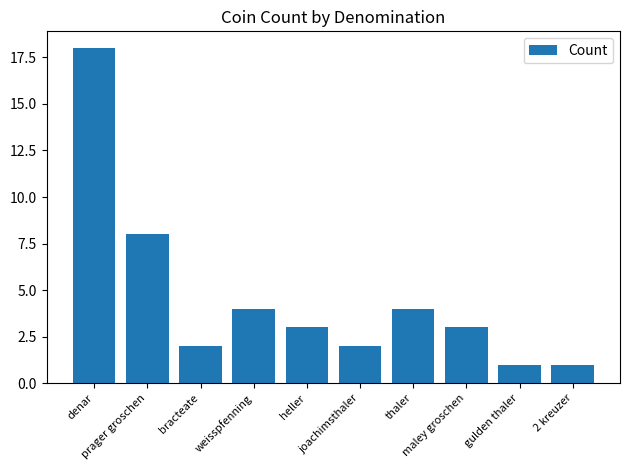

What is the maximum value shown in the chart?

18